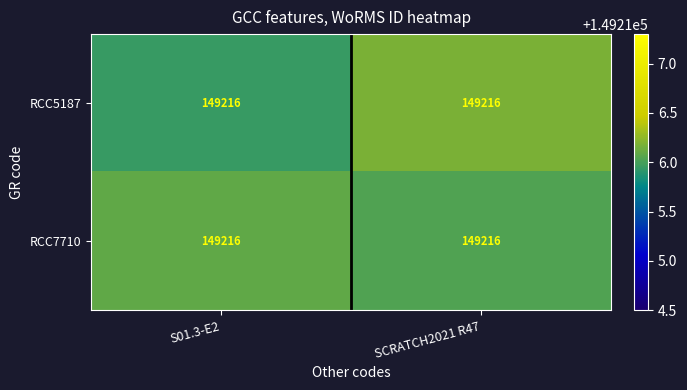

Reading left to right, list all the values displayed in this chart.

RCC5187: S01.3-E2=149216.0	SCRATCH2021 R47=149216.0
RCC7710: S01.3-E2=149216.0	SCRATCH2021 R47=149216.0